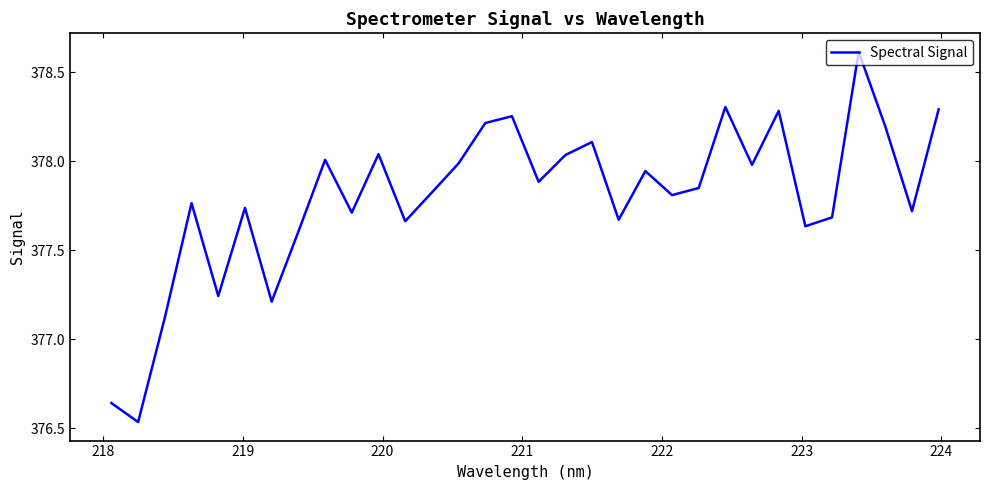

What is the difference between the maximum and minimum values?

2.1